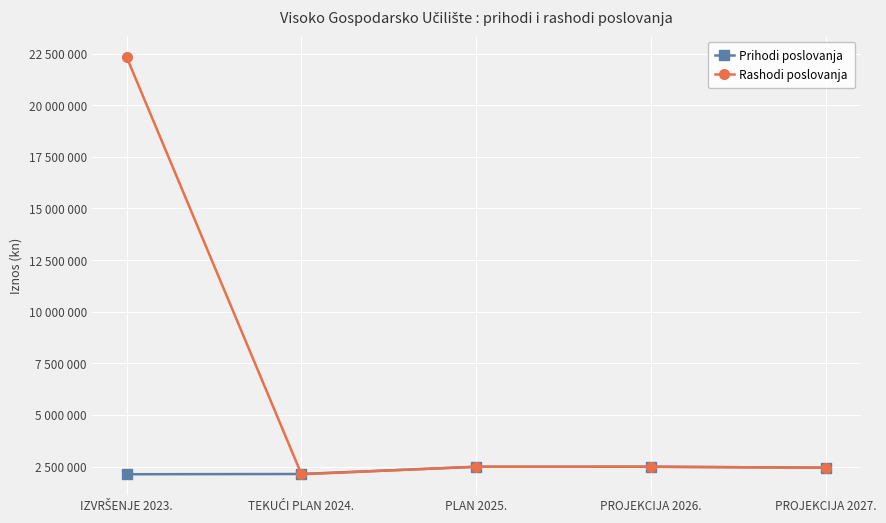

How many times do Rashodi poslovanja and Prihodi poslovanja cross each other?

1